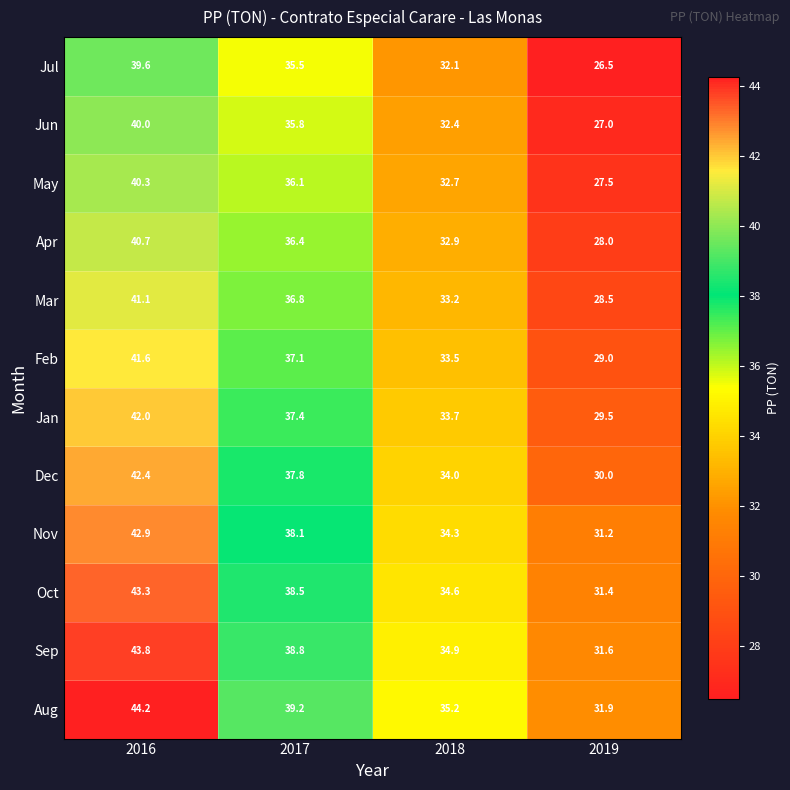

What is the maximum value for May?

40.3